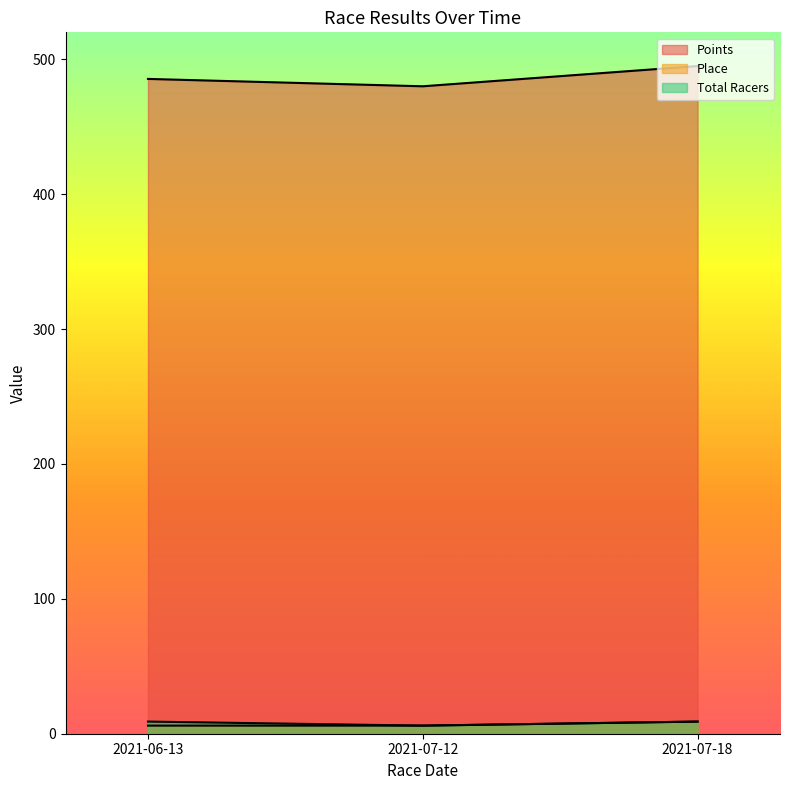

Reading right to left, transcribe all the data shown in this chart.

Points: 2021-07-18=495.0	2021-07-12=480.0	2021-06-13=485.5
Place: 2021-07-18=9.0	2021-07-12=6.0	2021-06-13=6.0
Total Racers: 2021-07-18=9.0	2021-07-12=6.0	2021-06-13=9.0